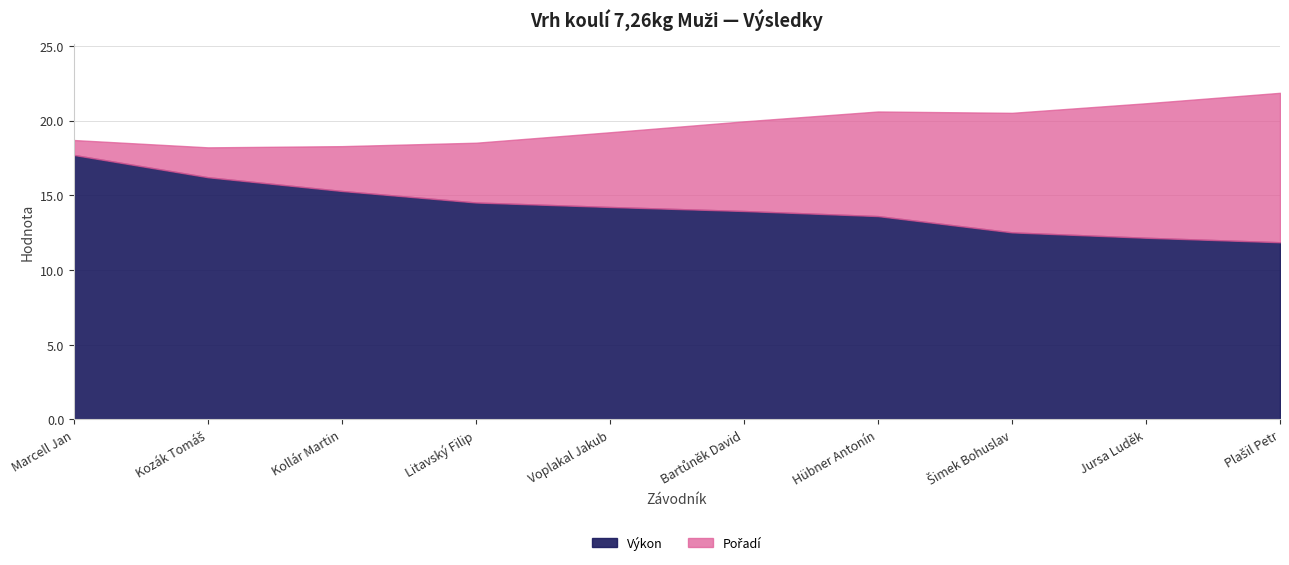

What is the difference between the maximum and minimum values in the Pořadí series?

9.0